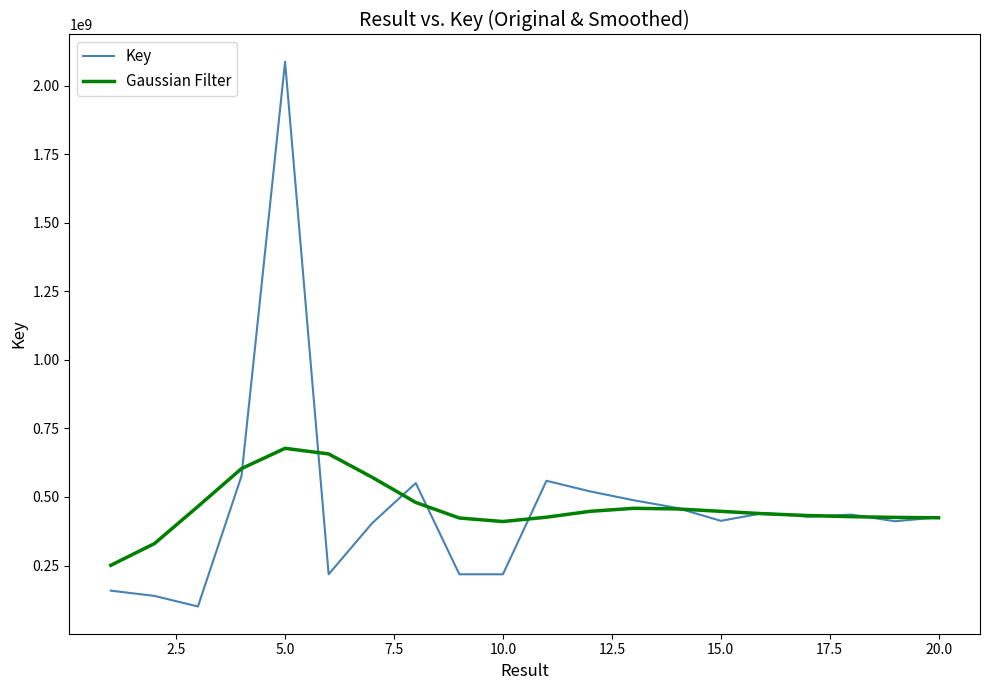

True or false: Key and Gaussian Filter cross at least once.

True